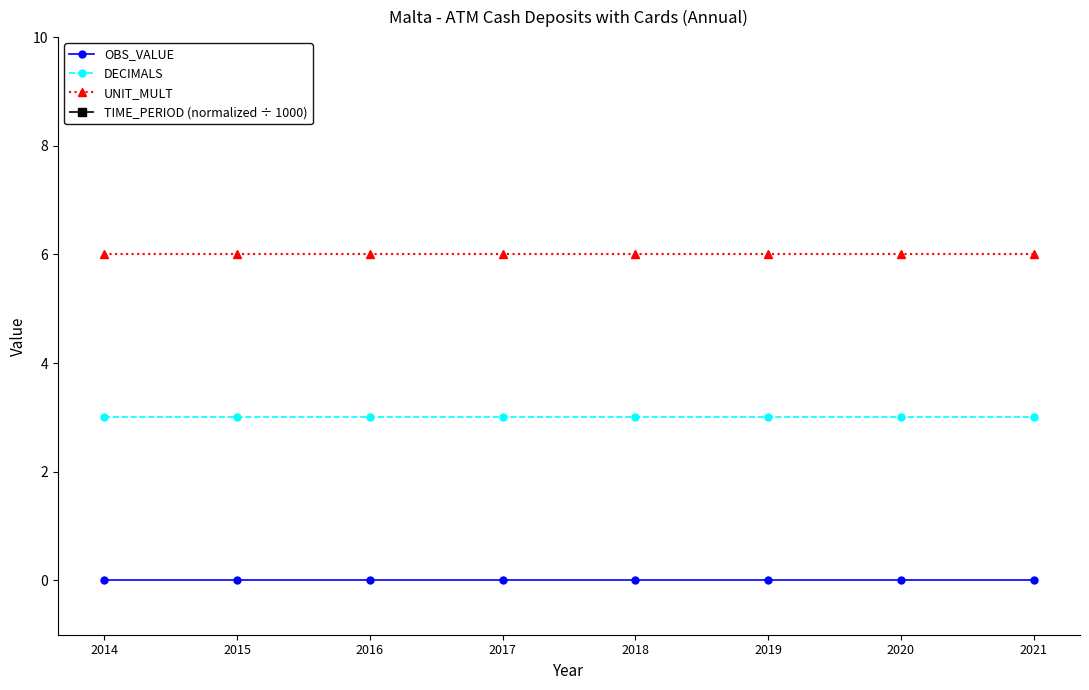

The TIME_PERIOD (normalized ÷ 1000) series shows 1310 at 2021. True or false?

False